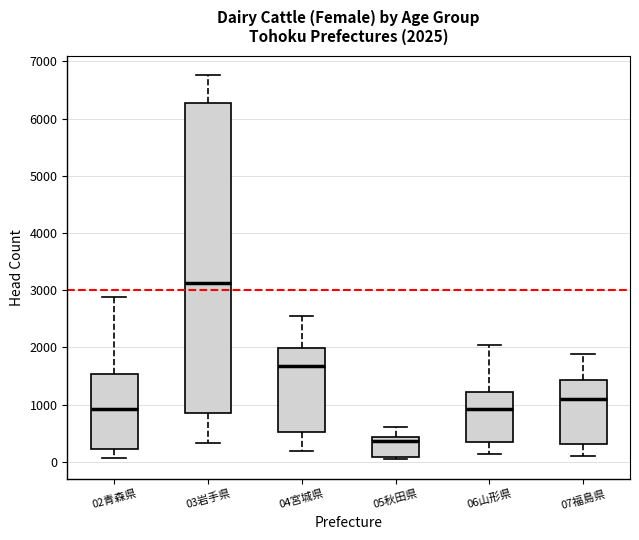

Comparing the boxes themselves (not the whiskers), which one is the tallest?

03岩手県